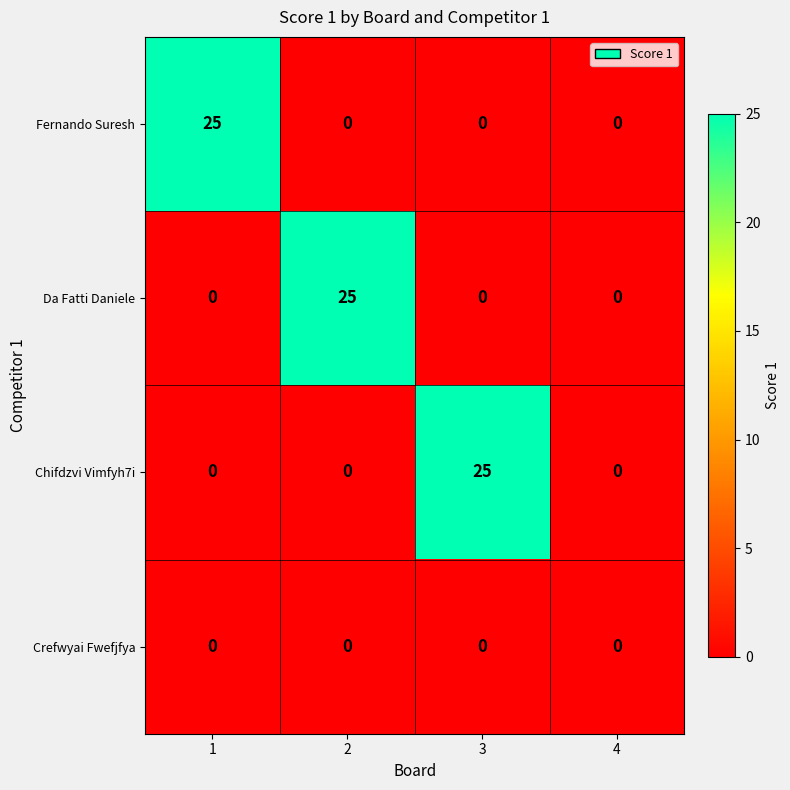

At how many categories does at least one series exceed 19?

3